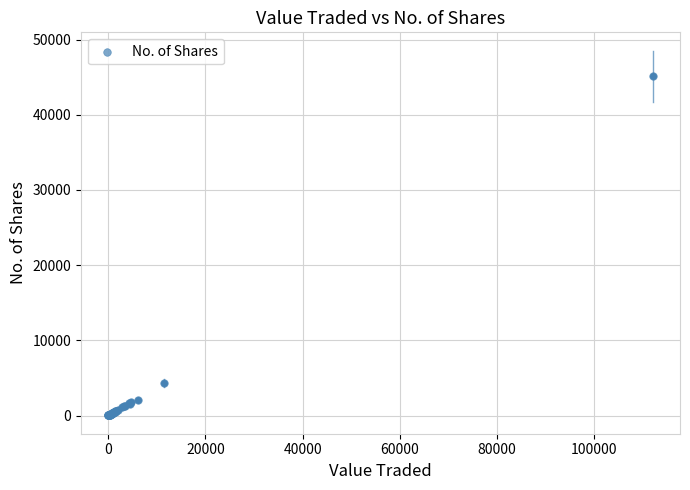

What Y value in the scatter plot is closest to 22583?

4303